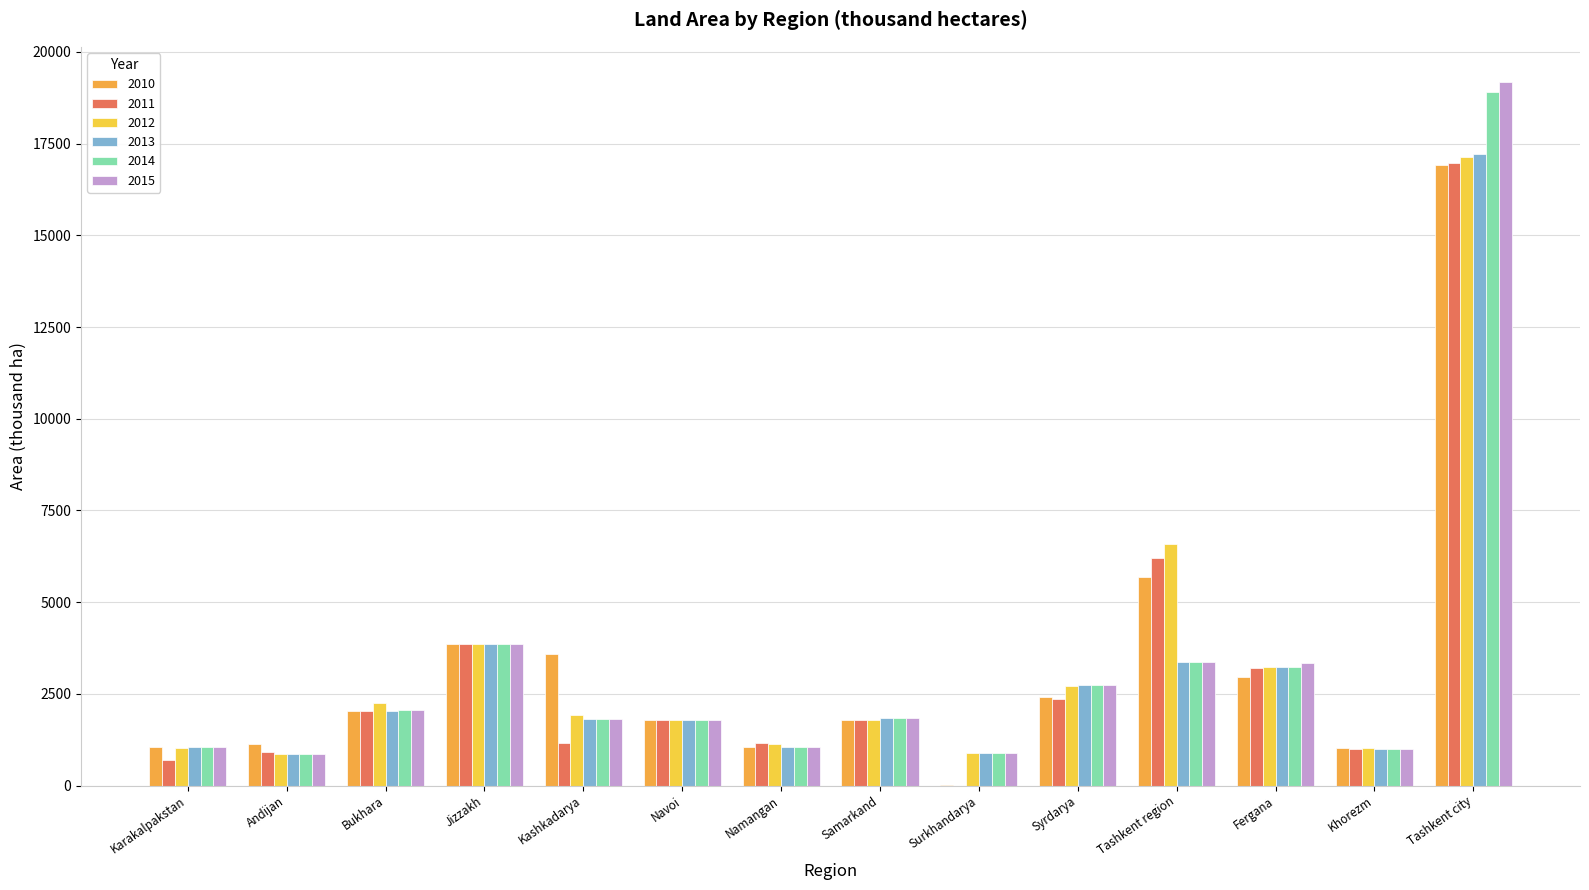

How many data points in 2013 are above 1850?

7